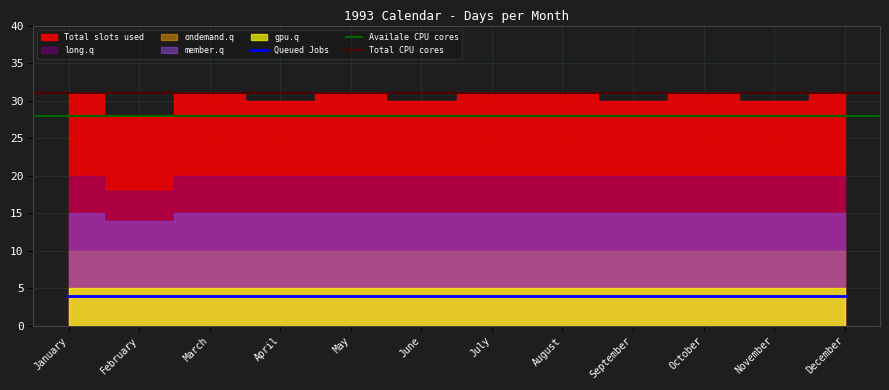

What is the highest value of the ondemand.q series?

10